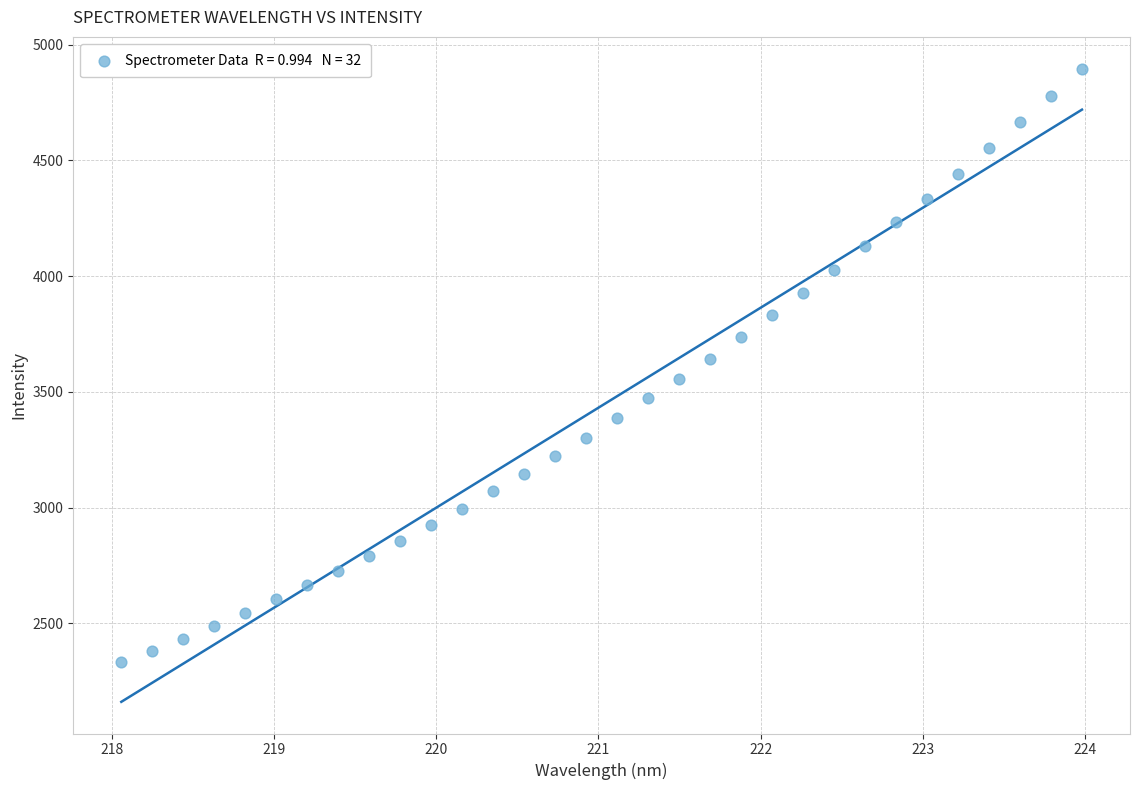

What is the range of Y values (max minus min)?

2564.2